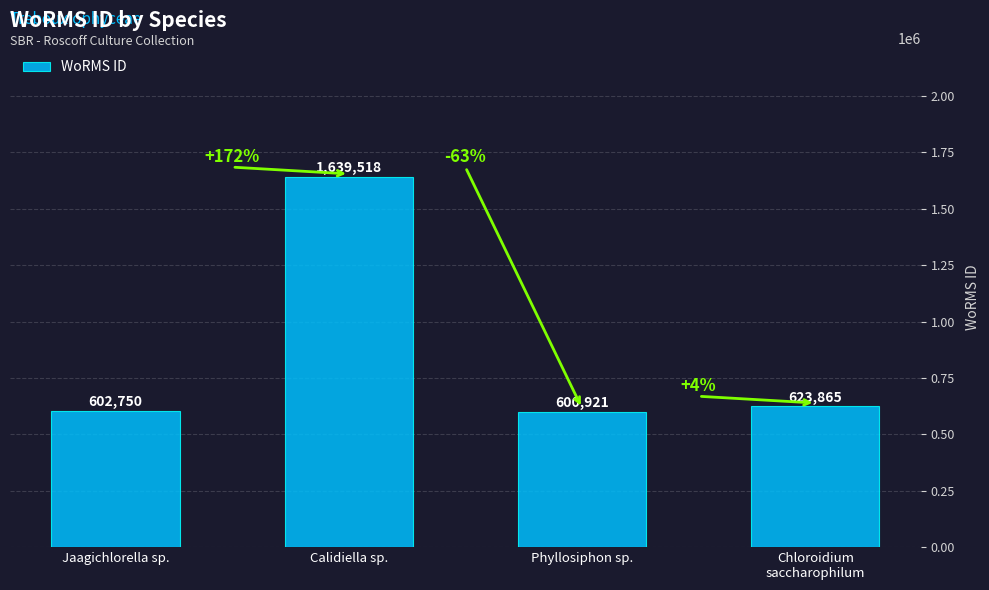

What is the difference between the maximum and second lowest values?

1036768